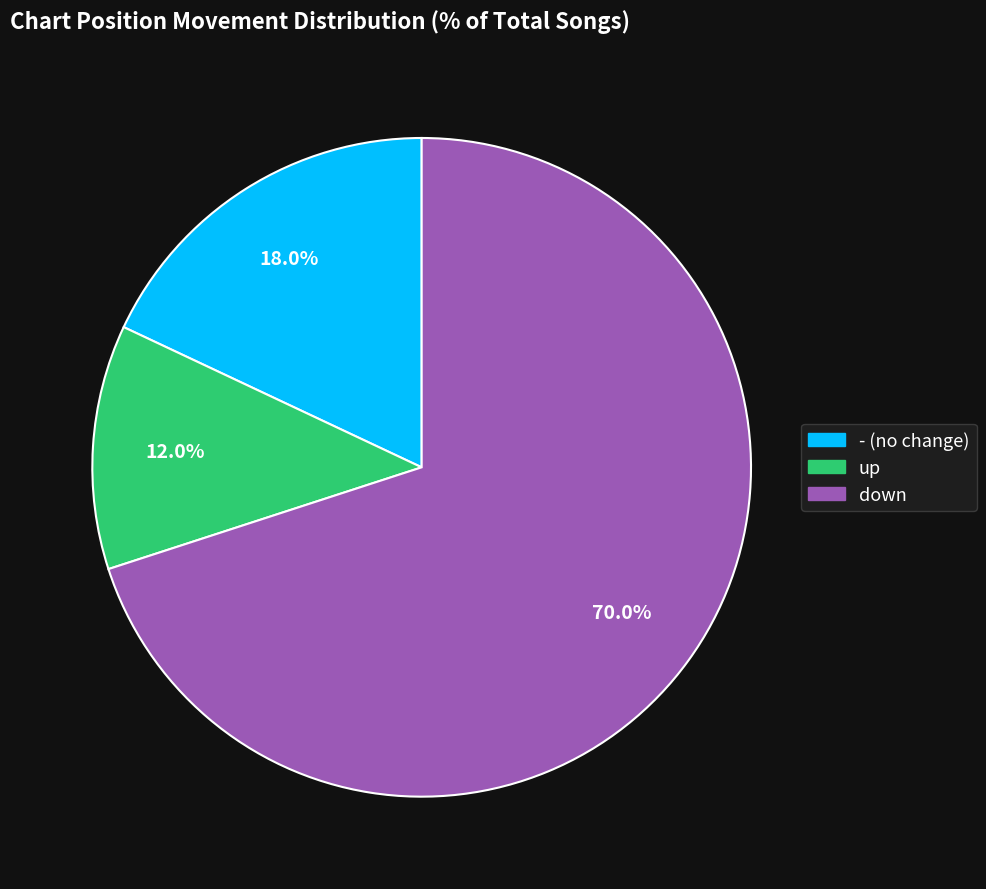

Is there any slice that represents more than half of the pie?

Yes